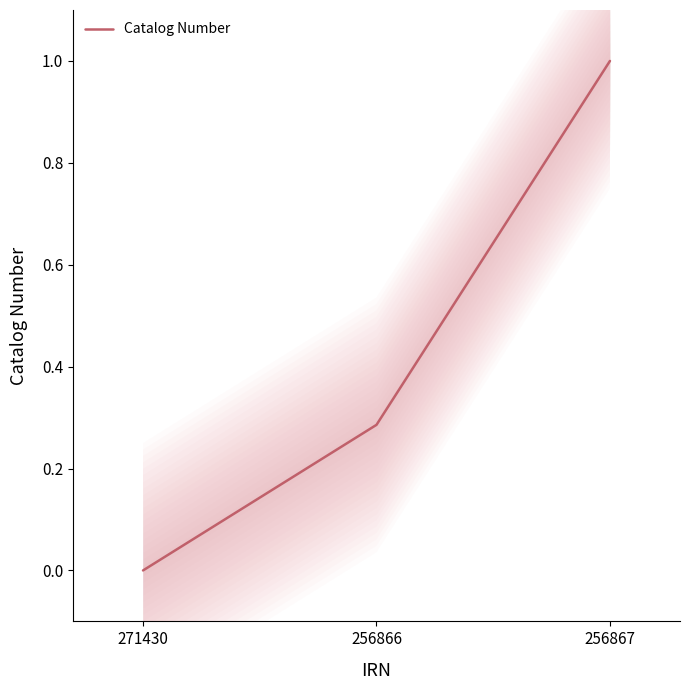

Where is the data nearest to the value 0?

271430